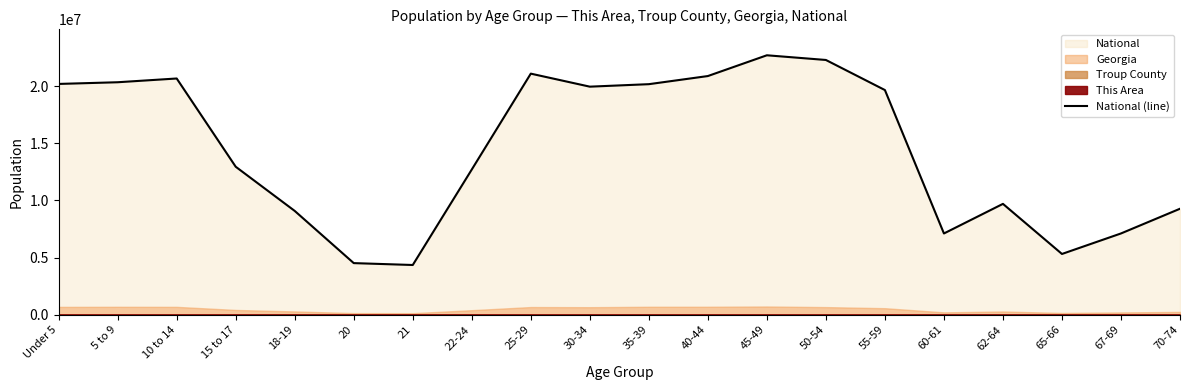

What is the change in value from 21 to 35-39?

+15825348